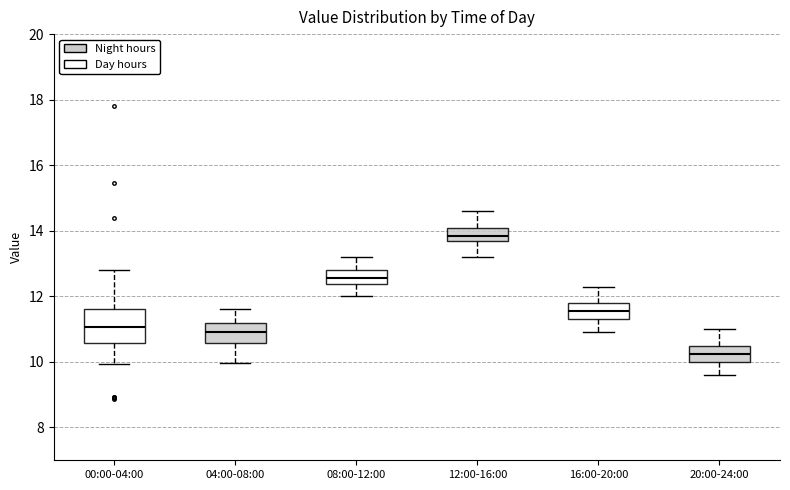

Which box's median line is the lowest?

20:00-24:00